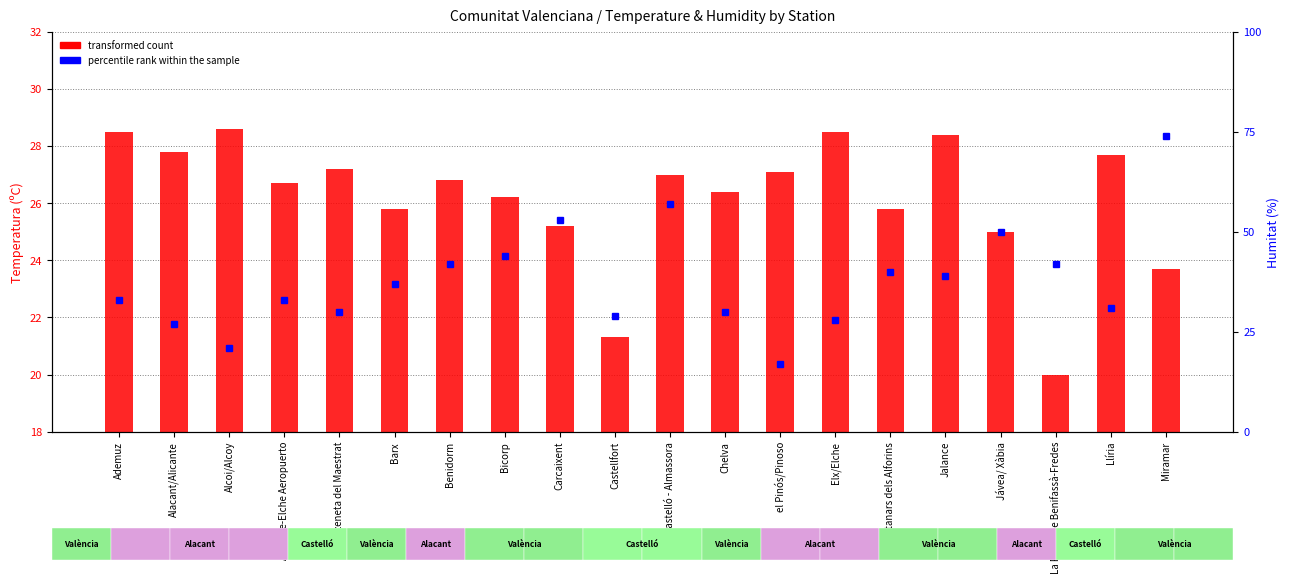

Where is percentile rank within the sample nearest to the value 45?

Bicorp